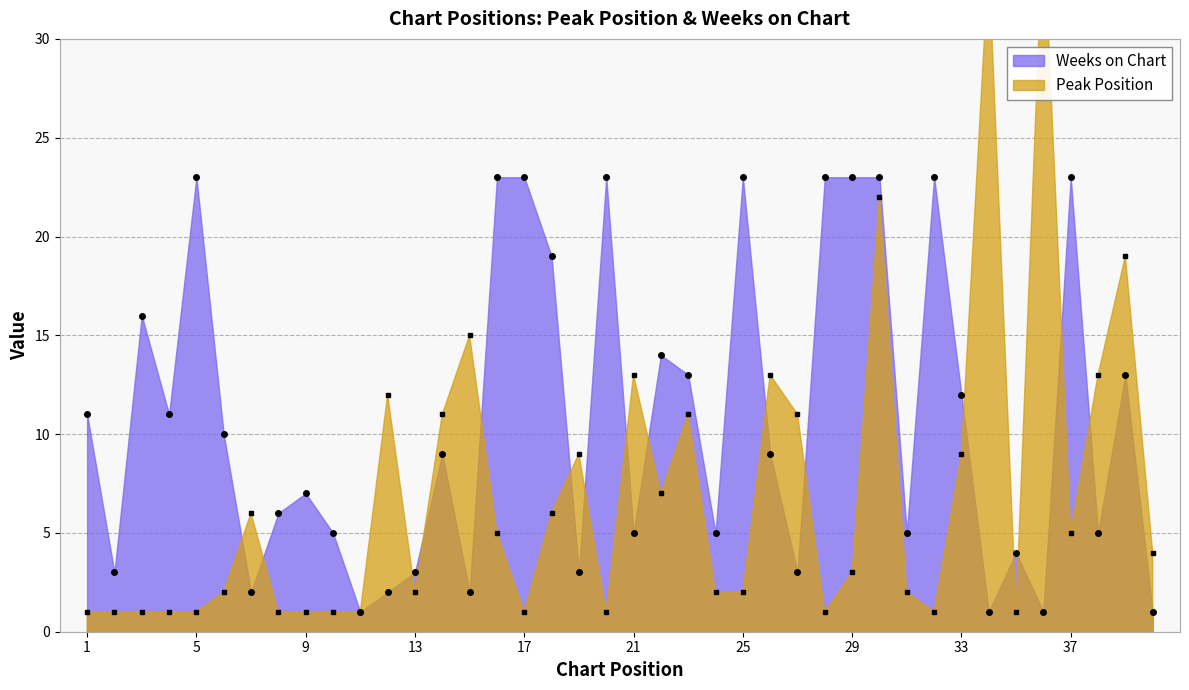

What is the average value of the Peak Position series?

7